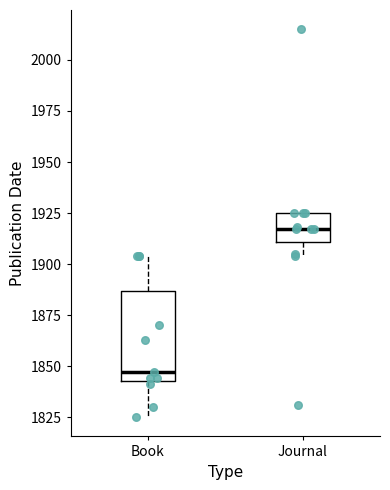

Which box has the lowest median line?

Book